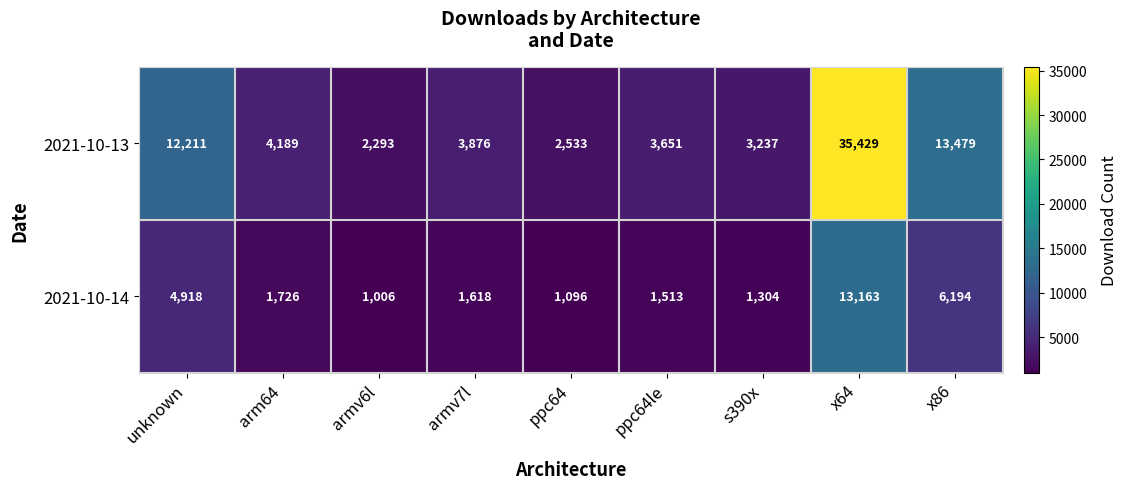

What is the sum of the 2021-10-13 values at unknown and armv7l?

16087